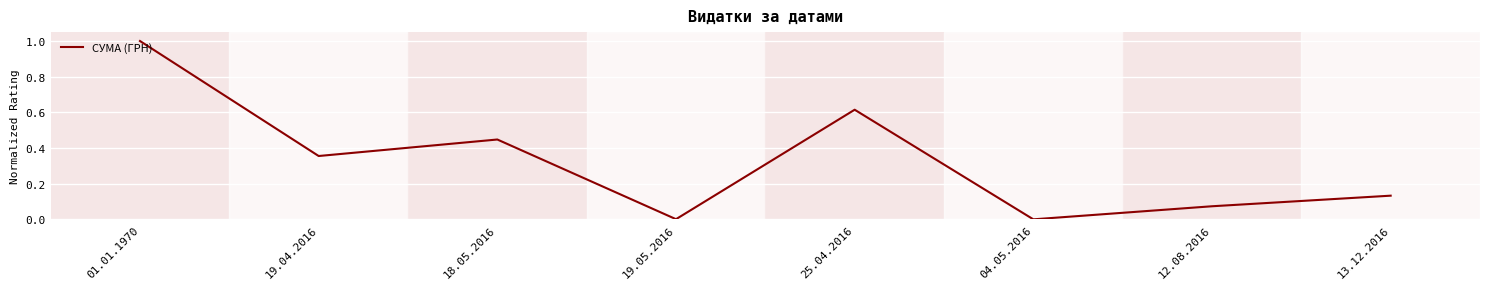

Where is the first local minimum?

19.04.2016